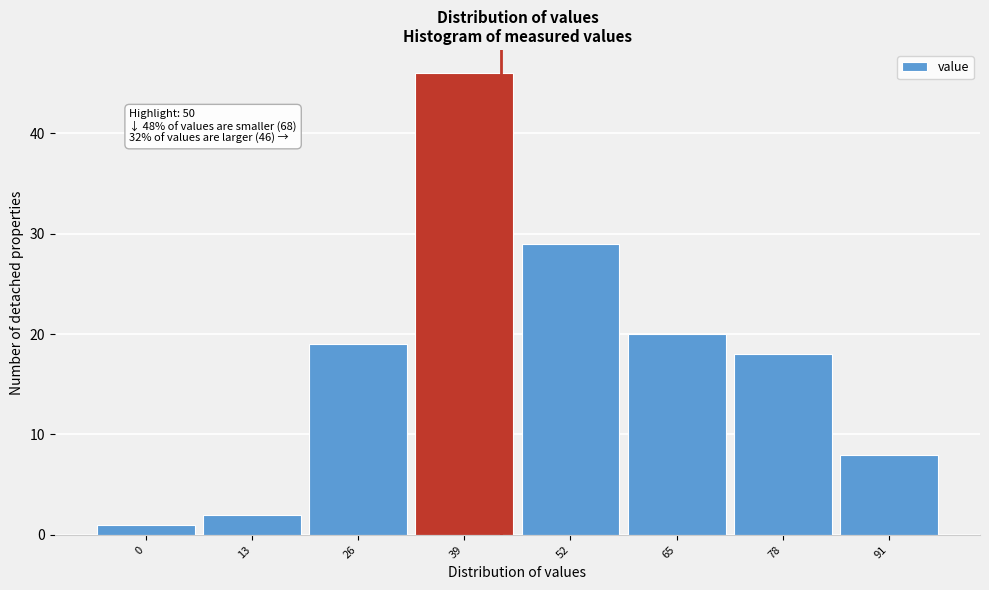

Reading left to right, extract all data points from this chart.

0=1	13=2	26=19	39=46	52=29	65=20	78=18	91=8